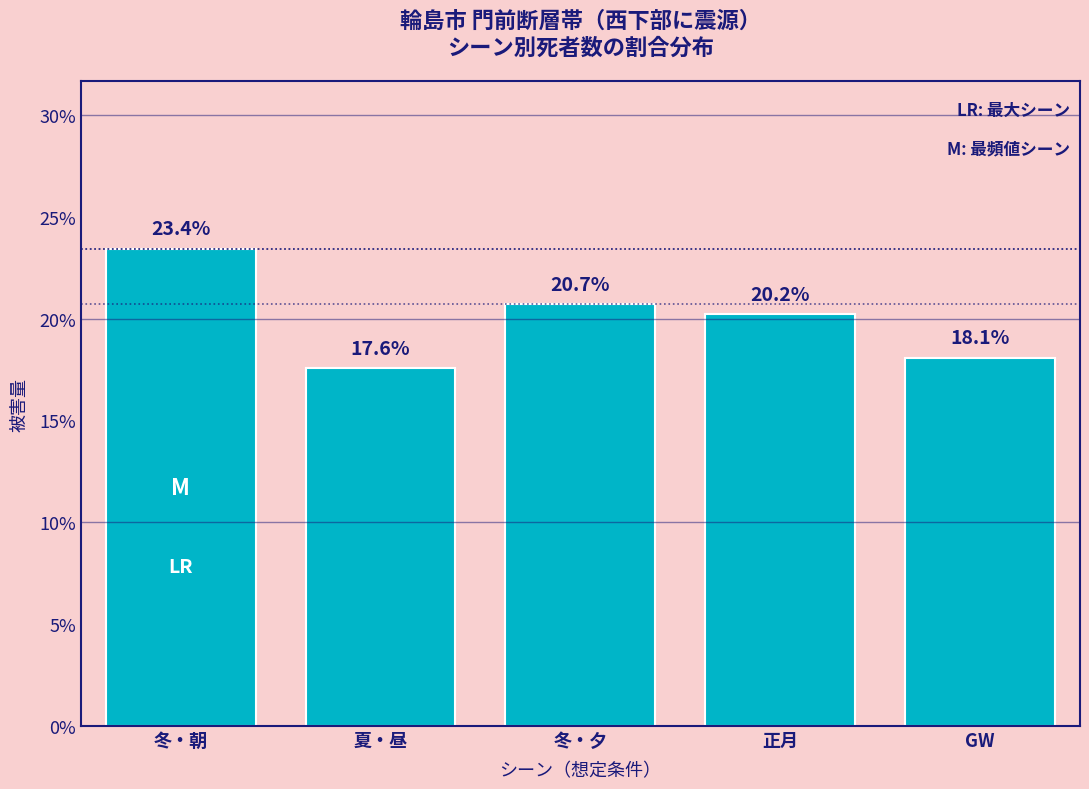

Reading right to left, extract all data points from this chart.

GW=18.1	正月=20.2	冬・夕=20.7	夏・昼=17.6	冬・朝=23.4